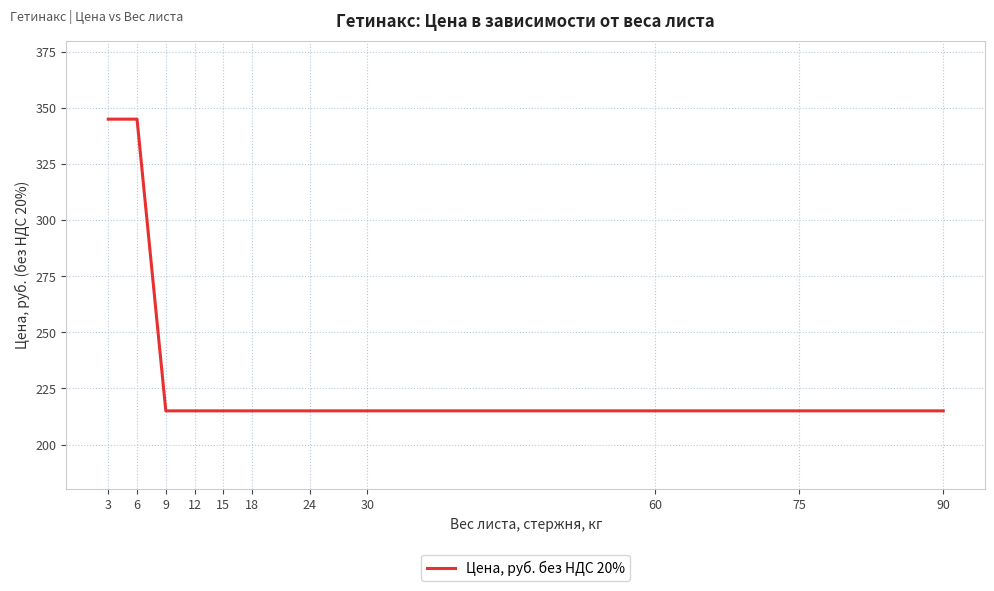

What is the change in value from 3 to 18?

-130